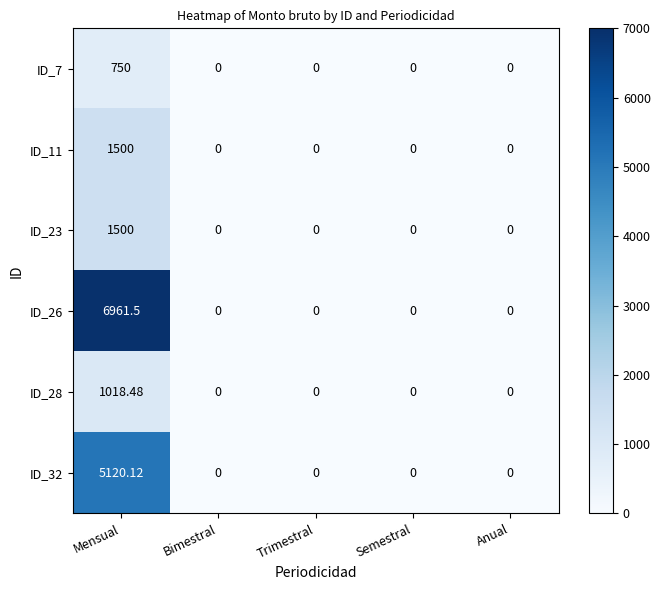

Is the value of ID_26 at Mensual greater than the value of ID_28 at Bimestral?

Yes